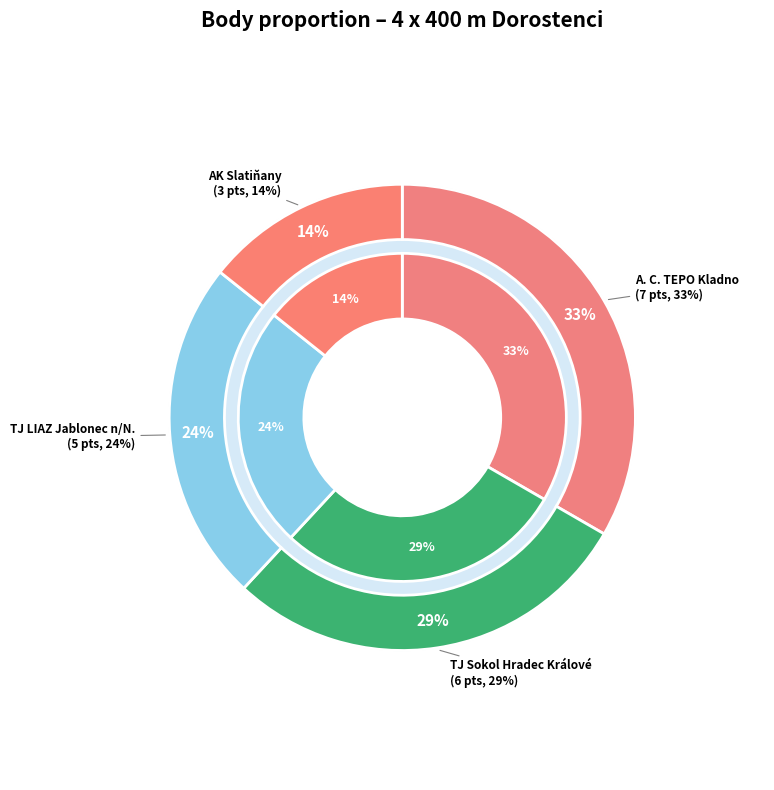

How many segments does this pie chart have?

4